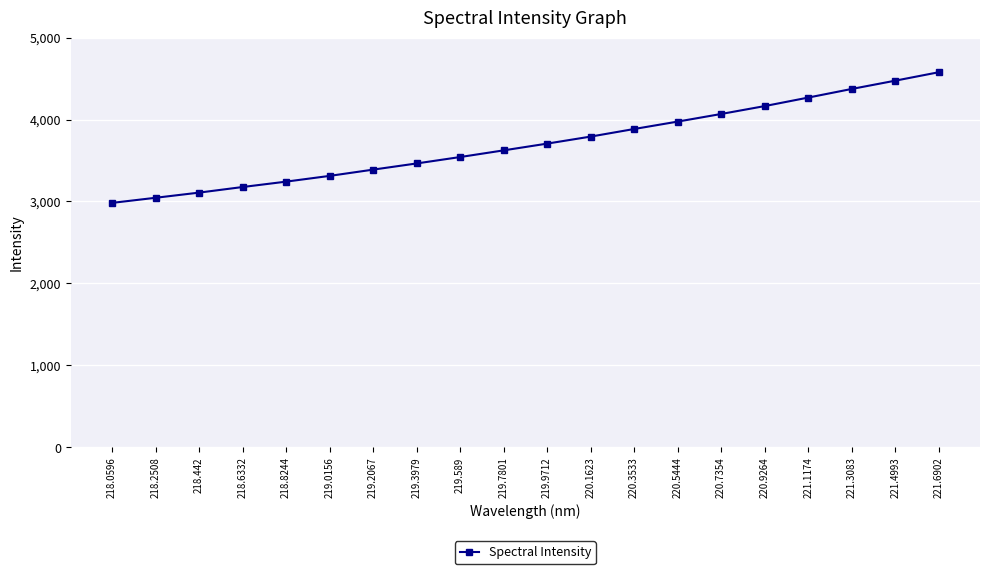

Rank the categories by value from highest to lowest.

221.6902, 221.4993, 221.3083, 221.1174, 220.9264, 220.7354, 220.5444, 220.3533, 220.1623, 219.9712, 219.7801, 219.589, 219.3979, 219.2067, 219.0156, 218.8244, 218.6332, 218.442, 218.2508, 218.0596